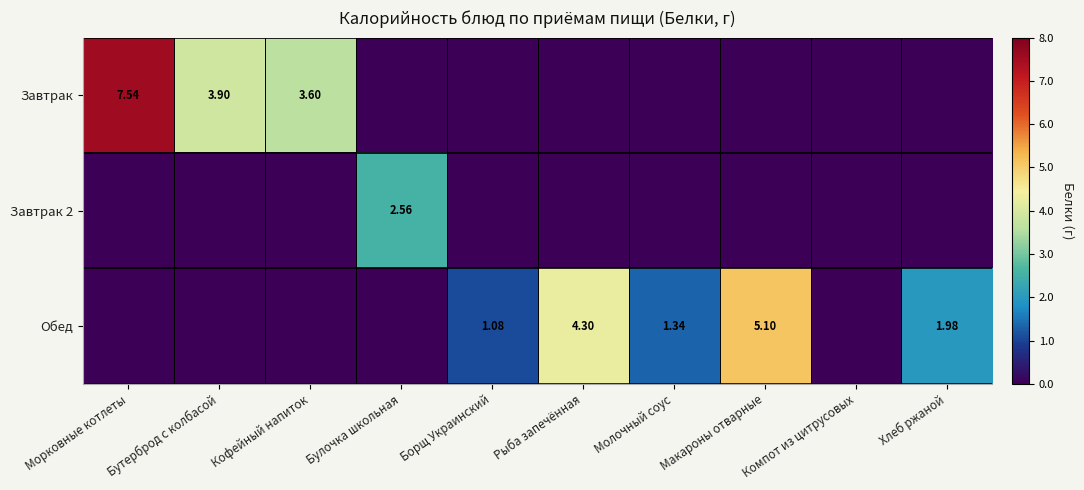

At which category is the sum across all series the highest?

Морковные котлеты